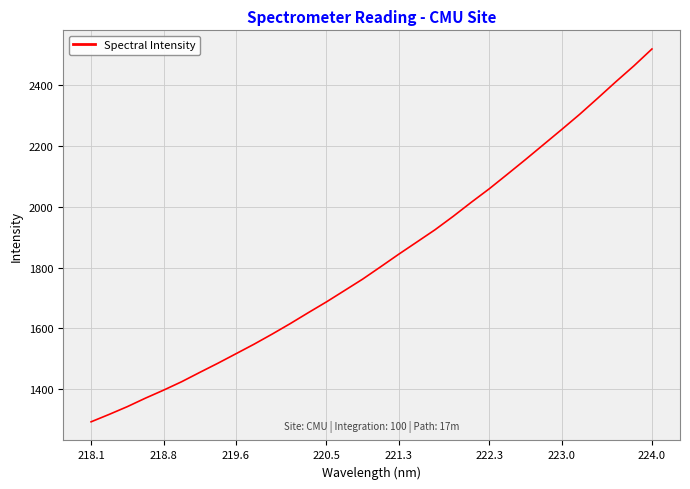

What is the smallest value displayed?

1293.5